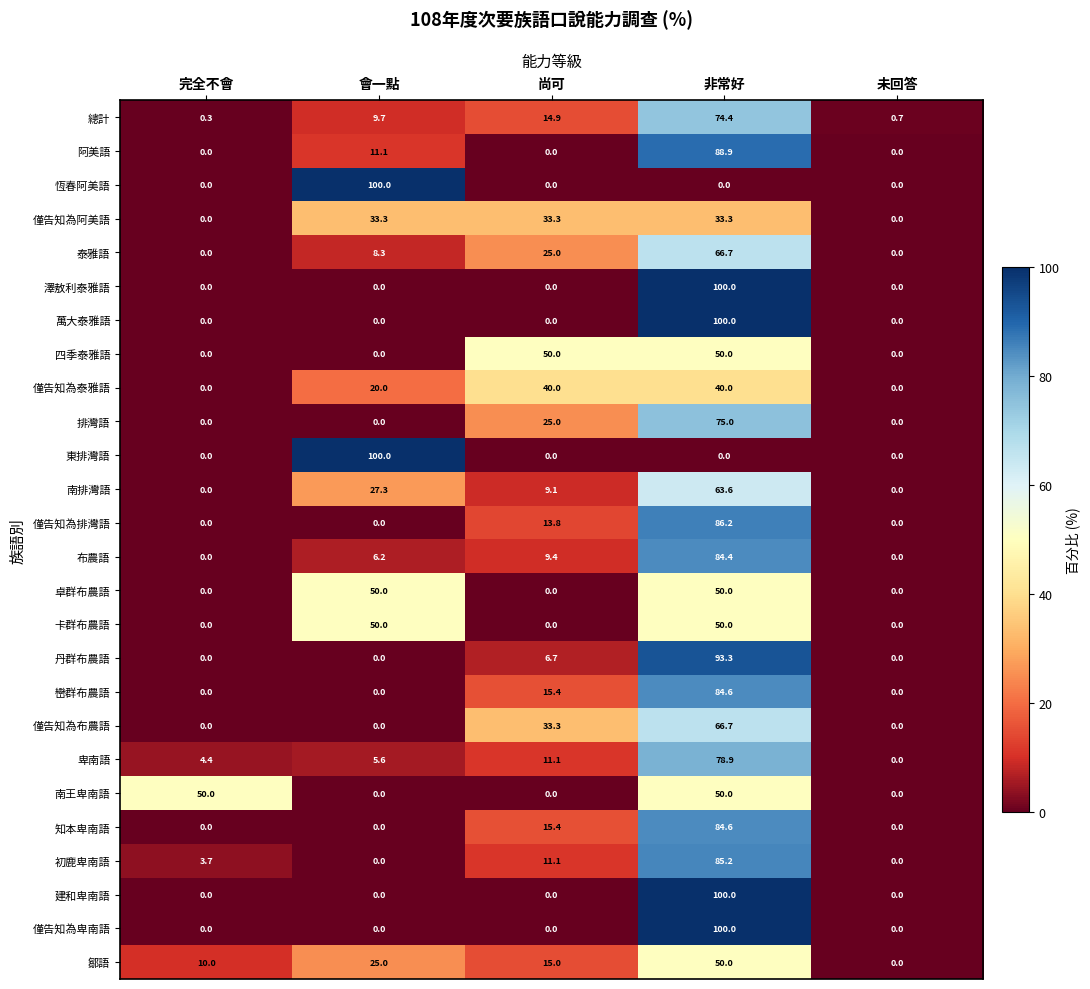

Which category has the highest value in the 知本卑南語 series?

非常好